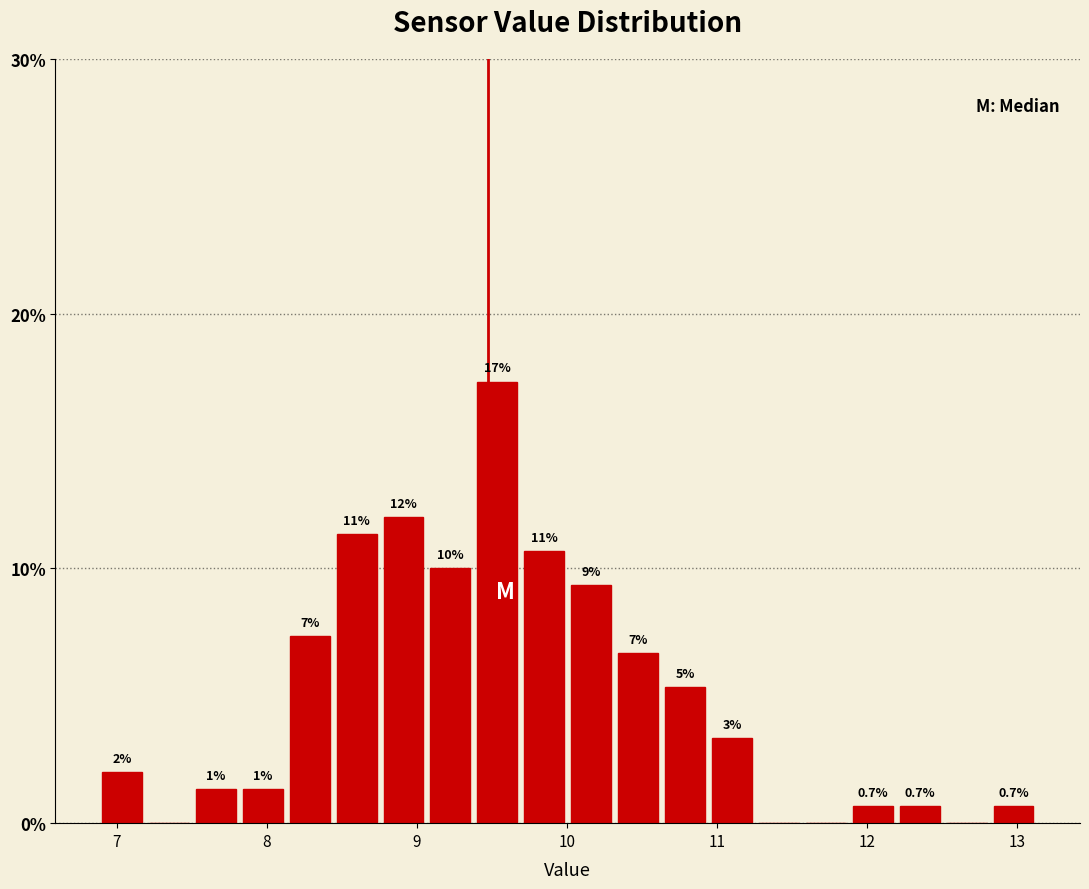

Read against the x-axis, roughly where is the centre of the tallest bar?

9.5